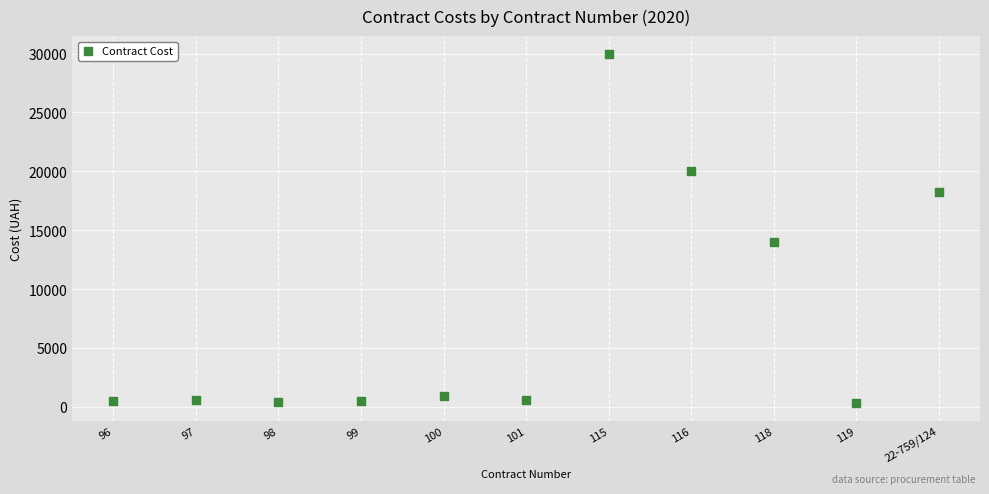

What Y value in the scatter plot is closest to 15158?

14000.0